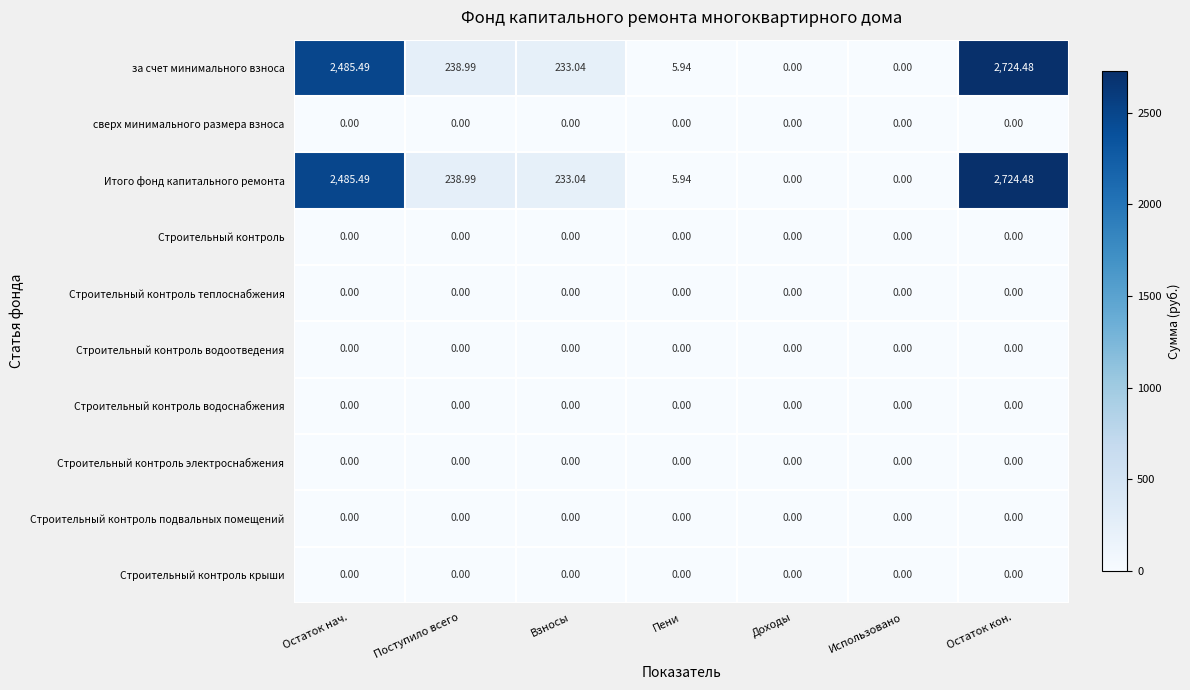

At which category is the sum across all series the highest?

Остаток кон.